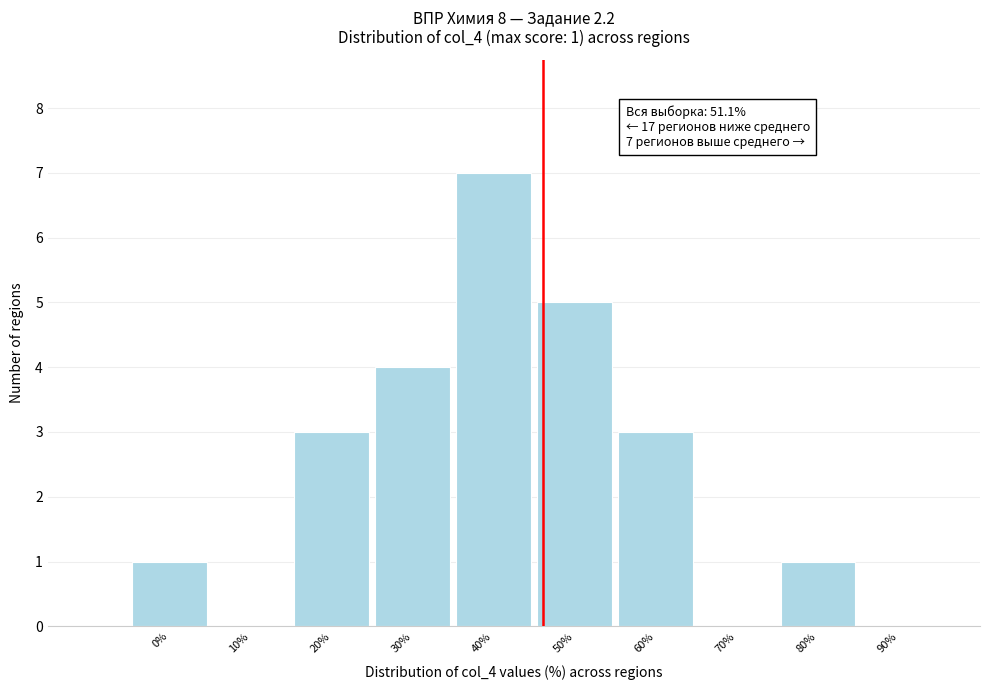

Reading left to right, transcribe all the data shown in this chart.

0%=1	10%=0	20%=3	30%=4	40%=7	50%=5	60%=3	70%=0	80%=1	90%=0